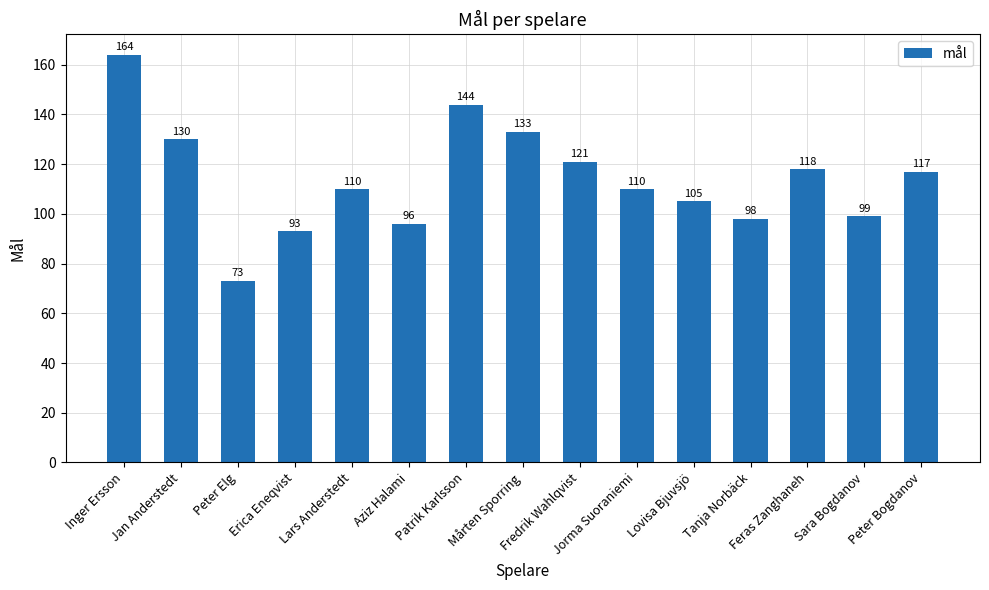

Reading left to right, extract all data points from this chart.

164	130	73	93	110	96	144	133	121	110	105	98	118	99	117